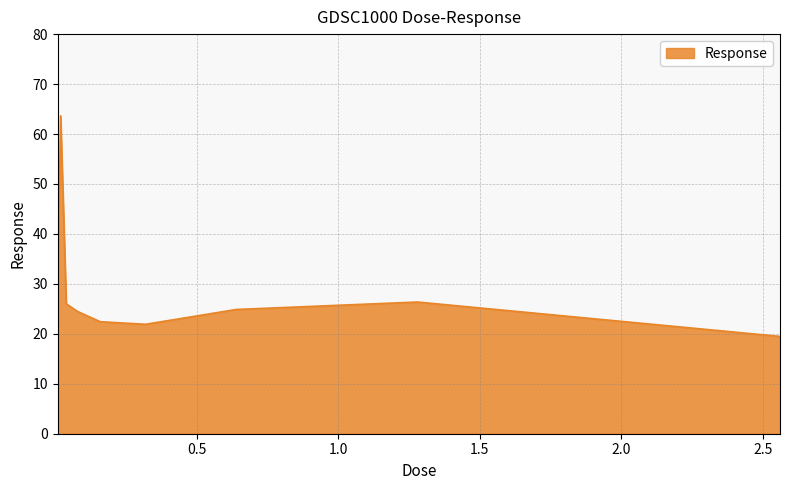

What is the difference between the maximum and minimum values?

44.2